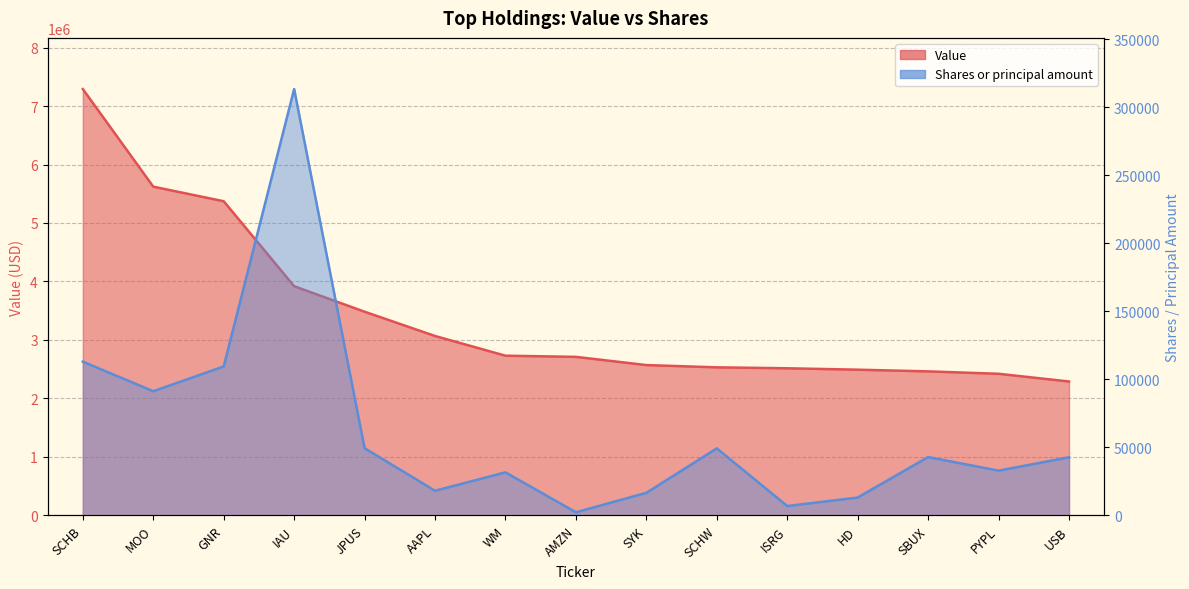

Reading left to right, list all the values displayed in this chart.

Value: SCHB=7290000	MOO=5621000	GNR=5372000	IAU=3919000	JPUS=3483000	AAPL=3068000	WM=2731000	AMZN=2711000	SYK=2571000	SCHW=2532000	ISRG=2516000	HD=2492000	SBUX=2463000	PYPL=2422000	USB=2290000
Shares or principal amount: SCHB=112995	MOO=91245	GNR=109482	IAU=313292	JPUS=49395	AAPL=18132	WM=31646	AMZN=2318	SYK=16607	SCHW=49286	ISRG=6893	HD=13151	SBUX=42886	PYPL=32901	USB=42737